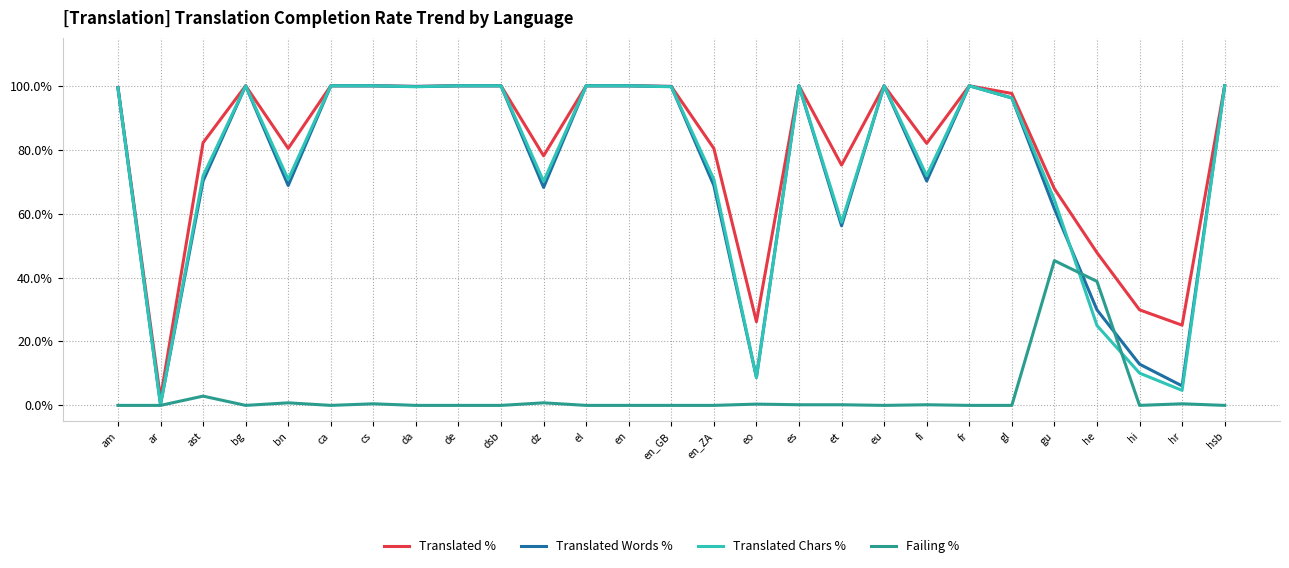

Which series has the largest total across all categories?

Translated %